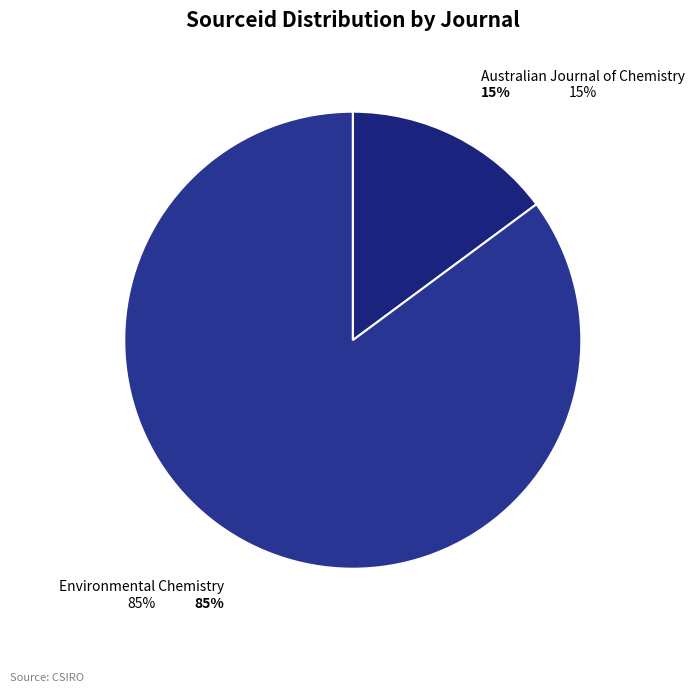

Which slice is the largest?

Environmental Chemistry